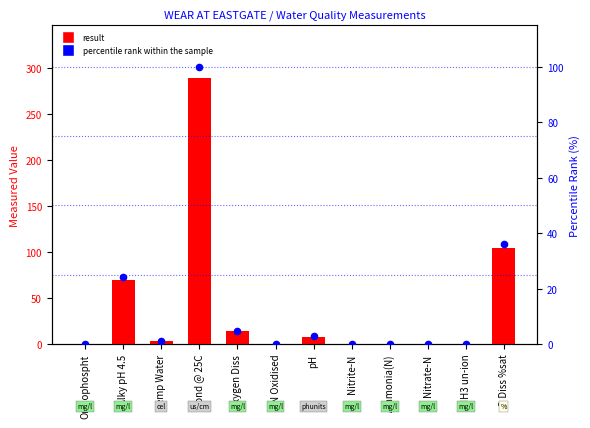

Which series has the widest spread of Y values?

result